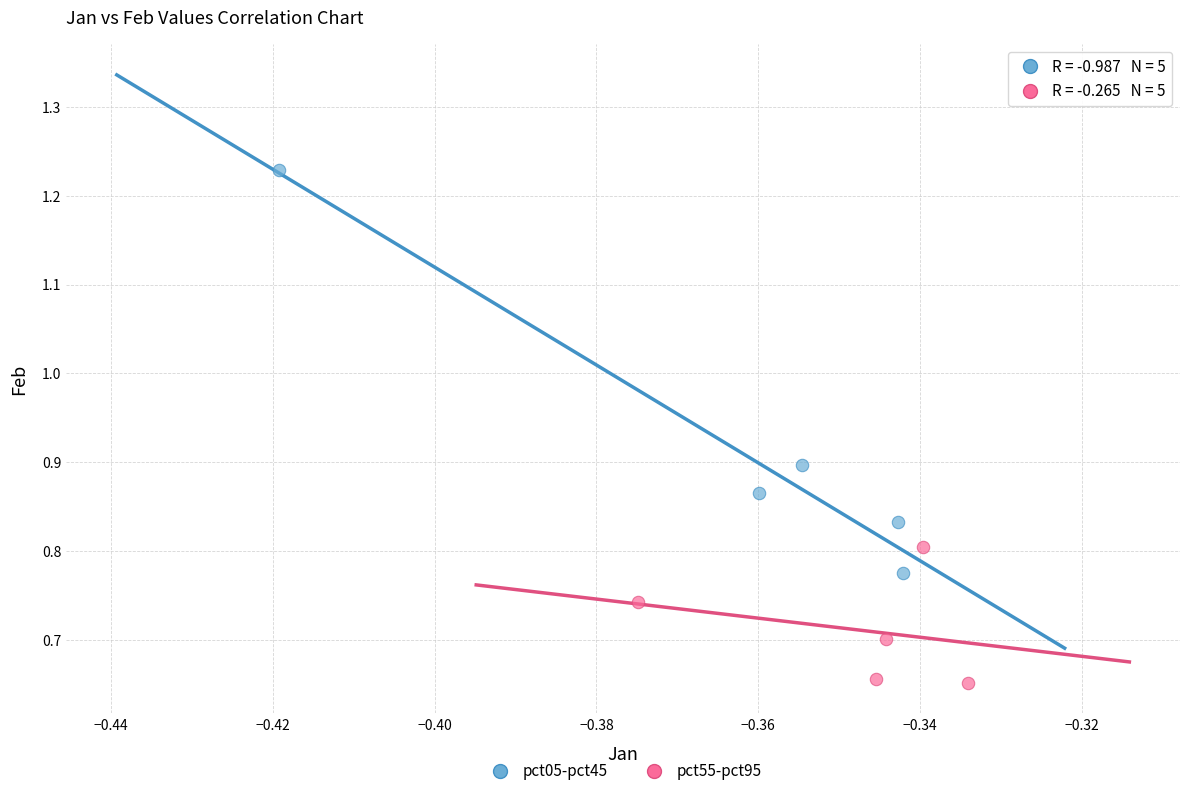

Which series reaches the maximum Y coordinate?

pct05-pct45